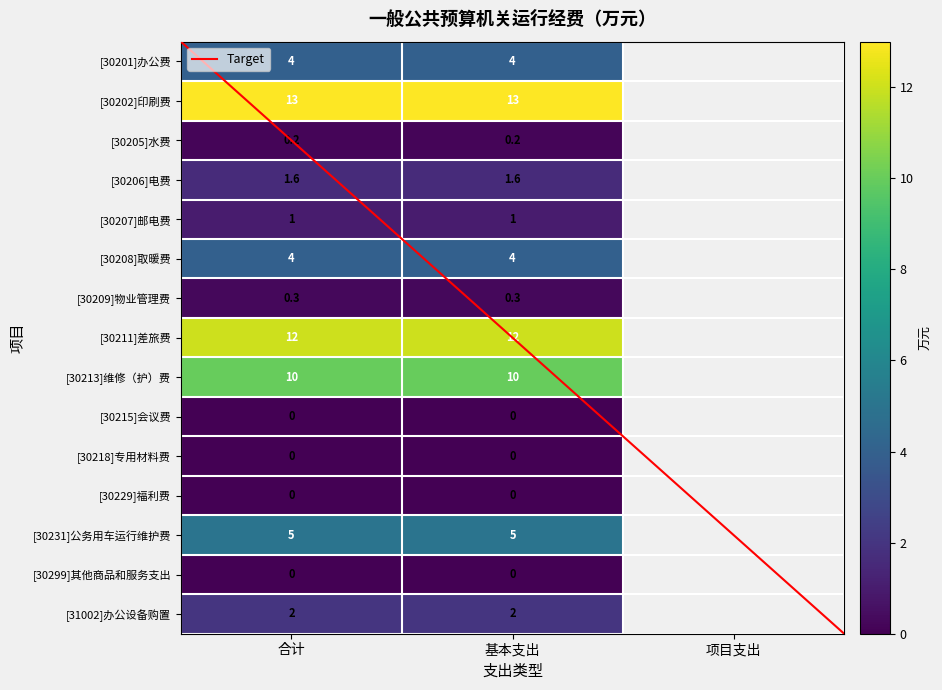

Reading left to right, extract all data points from this chart.

[30201]办公费: 4.0	4.0	0.0
[30202]印刷费: 13.0	13.0	0.0
[30205]水费: 0.2	0.2	0.0
[30206]电费: 1.6	1.6	0.0
[30207]邮电费: 1.0	1.0	0.0
[30208]取暖费: 4.0	4.0	0.0
[30209]物业管理费: 0.3	0.3	0.0
[30211]差旅费: 12.0	12.0	0.0
[30213]维修（护）费: 10.0	10.0	0.0
[30215]会议费: 0.0	0.0	0.0
[30218]专用材料费: 0.0	0.0	0.0
[30229]福利费: 0.0	0.0	0.0
[30231]公务用车运行维护费: 5.0	5.0	0.0
[30299]其他商品和服务支出: 0.0	0.0	0.0
[31002]办公设备购置: 2.0	2.0	0.0